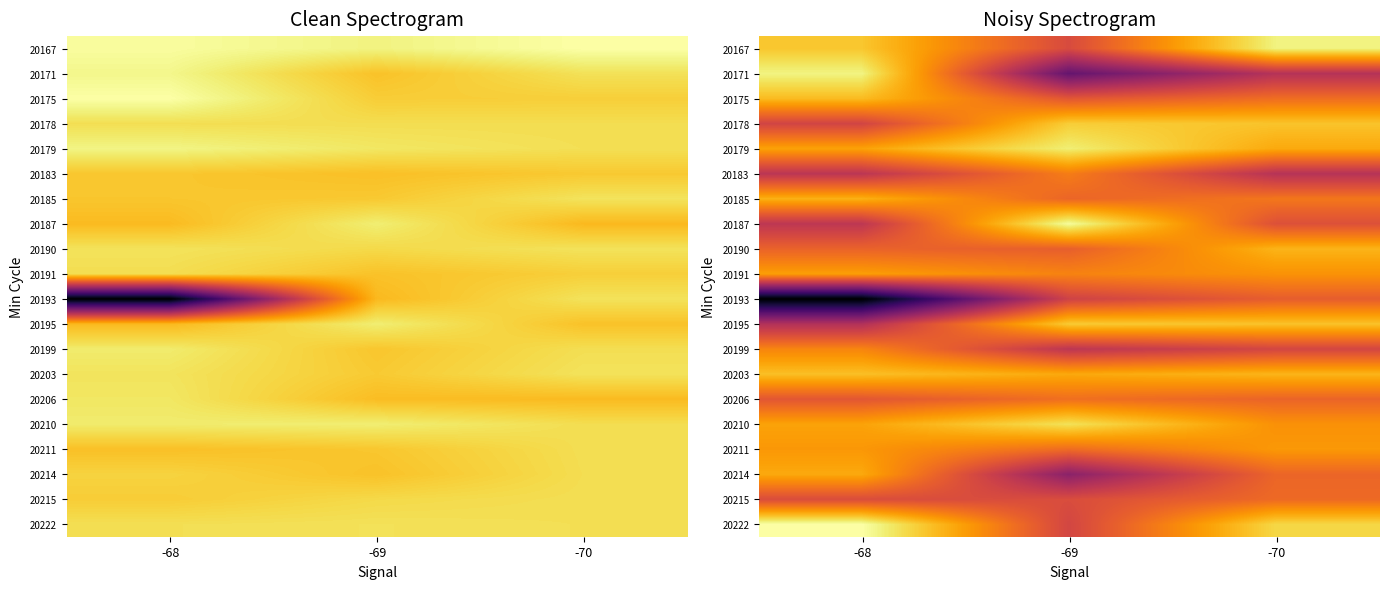

Which category has the highest value across all series?

-68